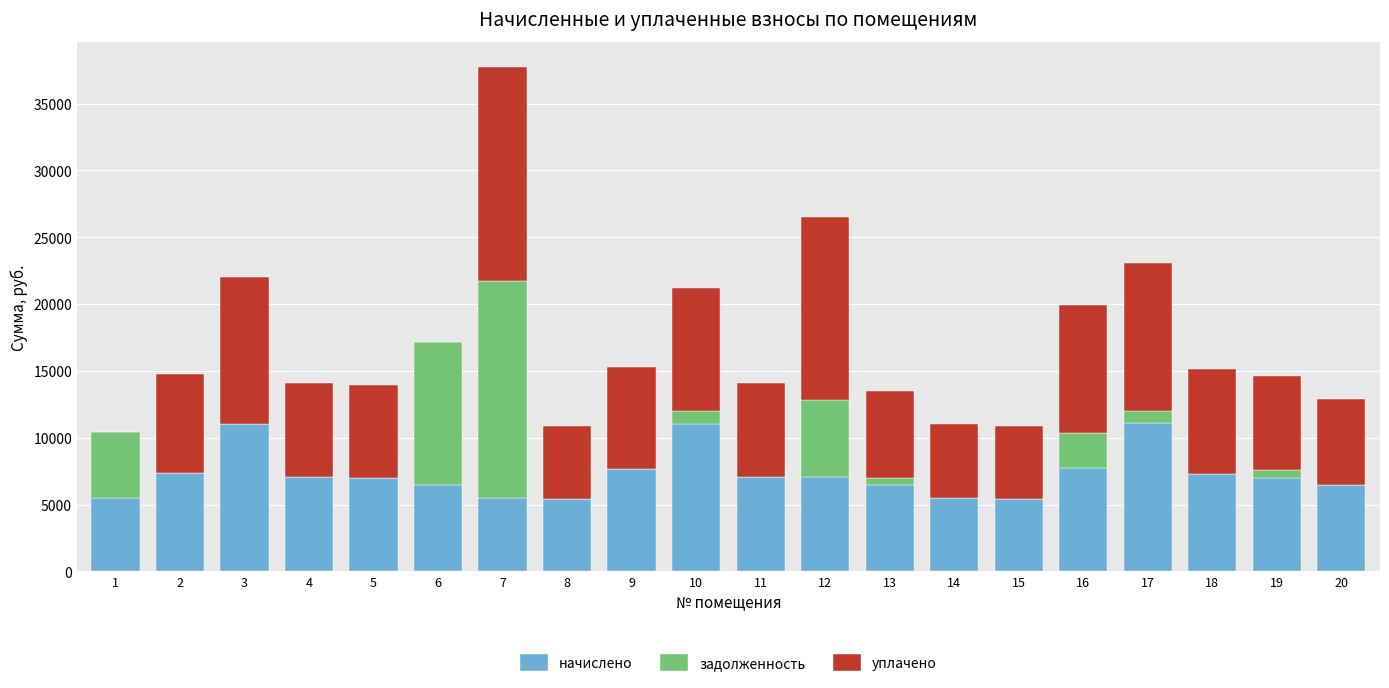

What is the highest value of the начислено series?

11089.9